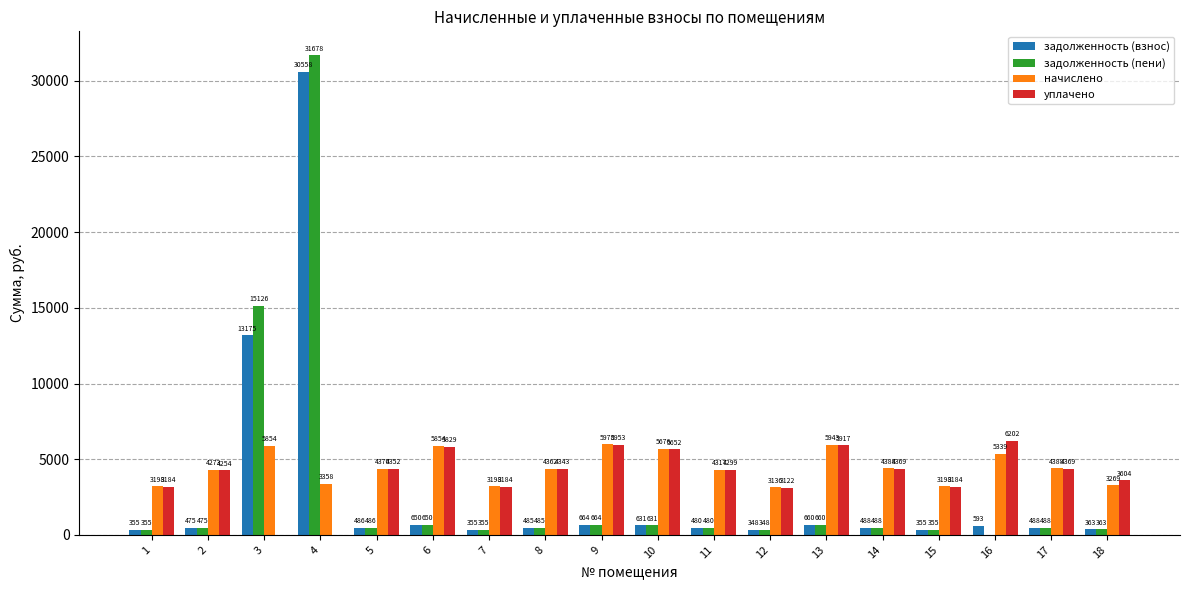

Read the задолженность (взнос) value at 15.

355.3